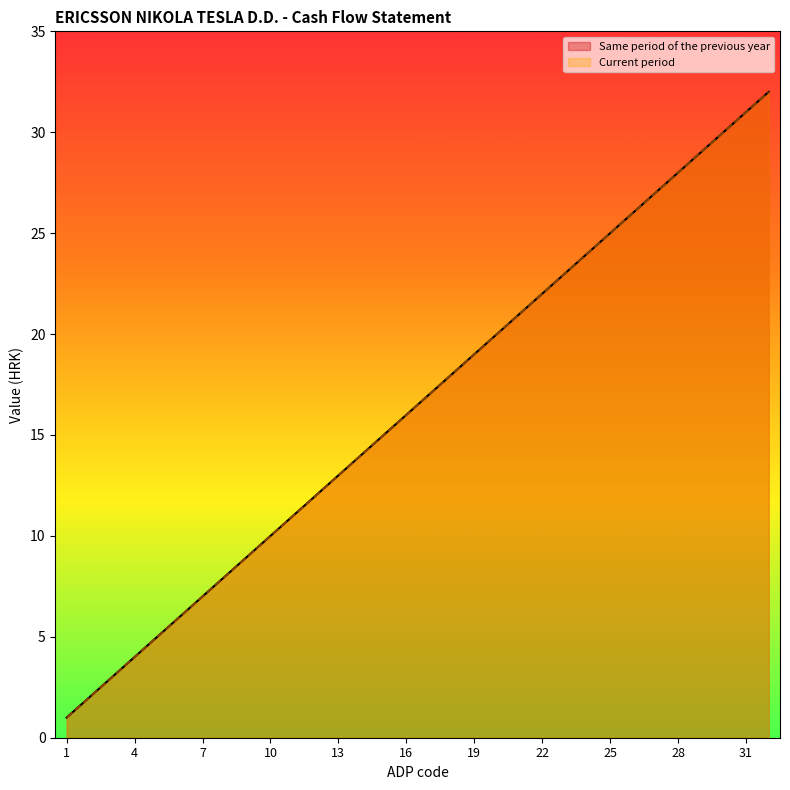

Reading left to right, extract all data points from this chart.

Same period of the previous year: 1	2	3	4	5	6	7	8	9	10	11	12	13	14	15	16	17	18	19	20	21	22	23	24	25	26	27	28	29	30	31	32
Current period: 1	2	3	4	5	6	7	8	9	10	11	12	13	14	15	16	17	18	19	20	21	22	23	24	25	26	27	28	29	30	31	32